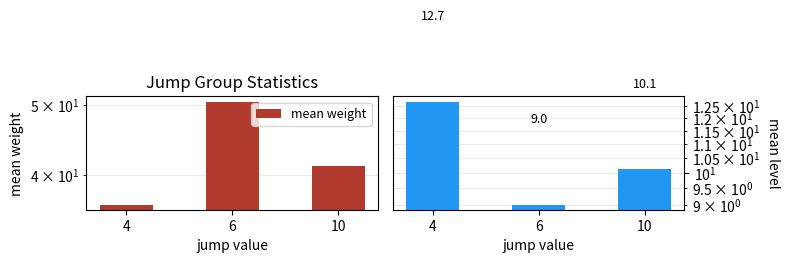

How many data points in mean weight are above 41?

2